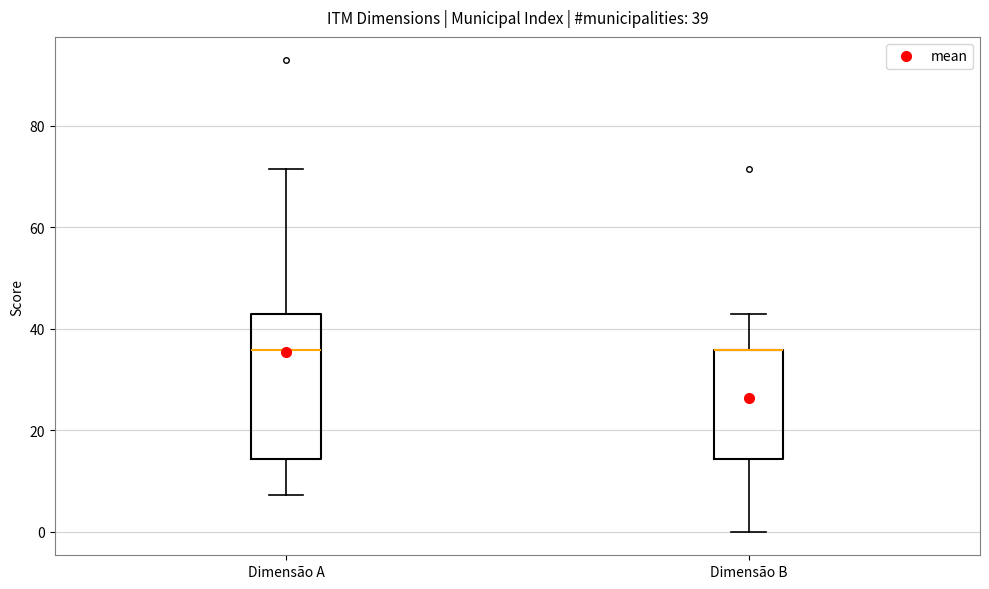

Which box is the tallest, from its lower edge to its upper edge?

Dimensão A